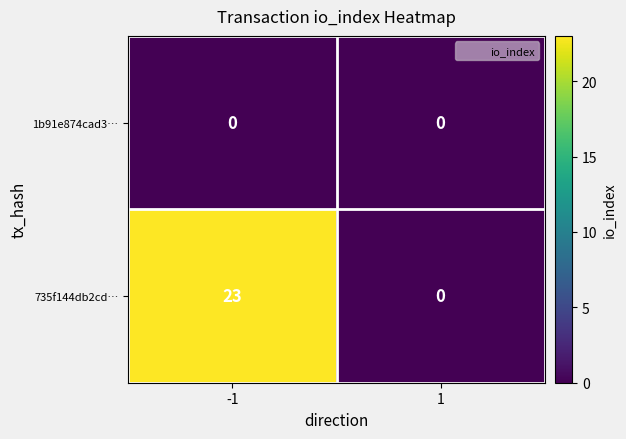

At which category is the sum across all series the highest?

-1